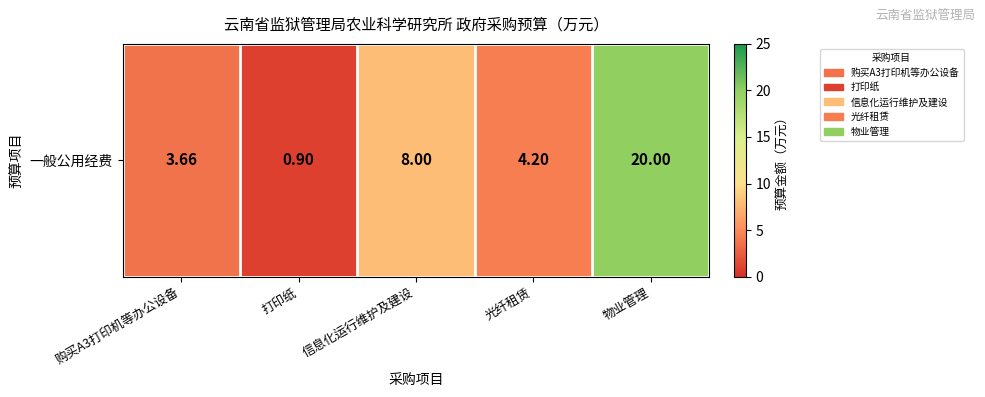

At which label is the value closest to 10?

信息化运行维护及建设